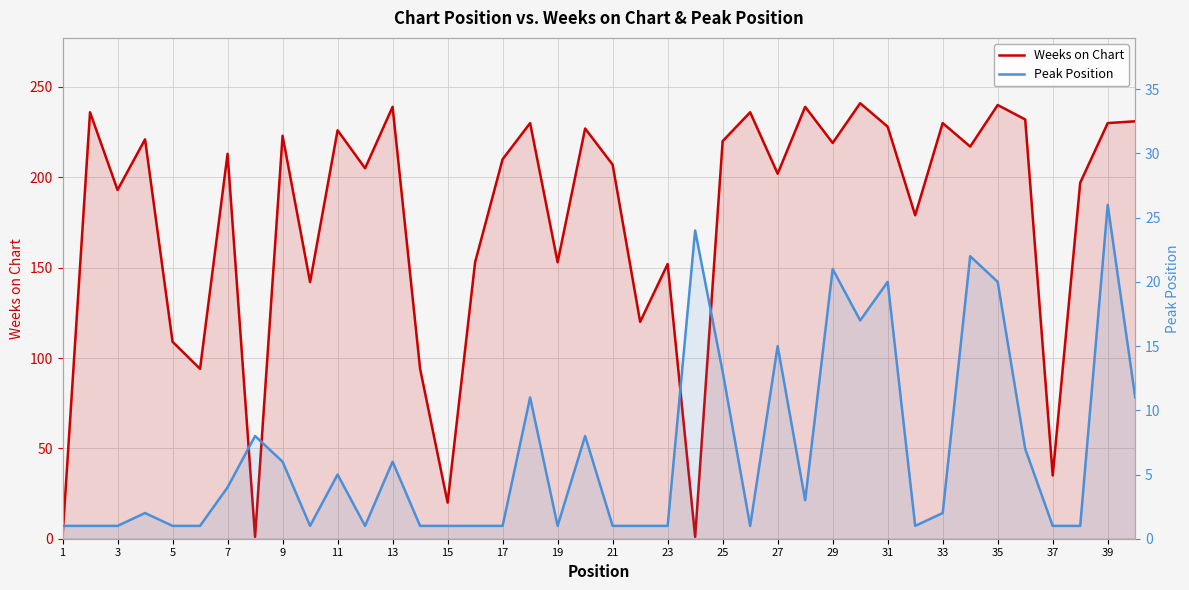

After their last crossing, which series has the higher values: Weeks on Chart or Peak Position?

Weeks on Chart